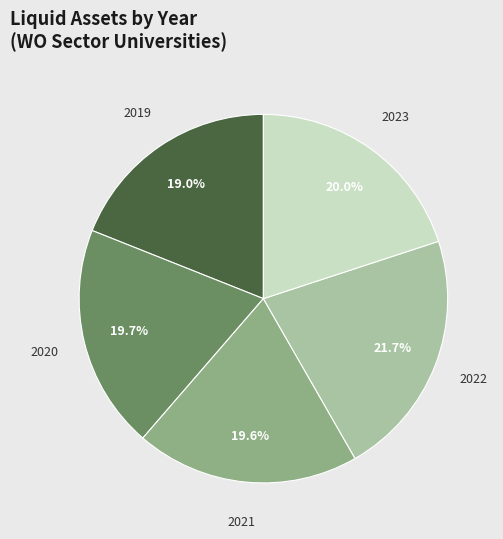

Which slice is the smallest?

2019